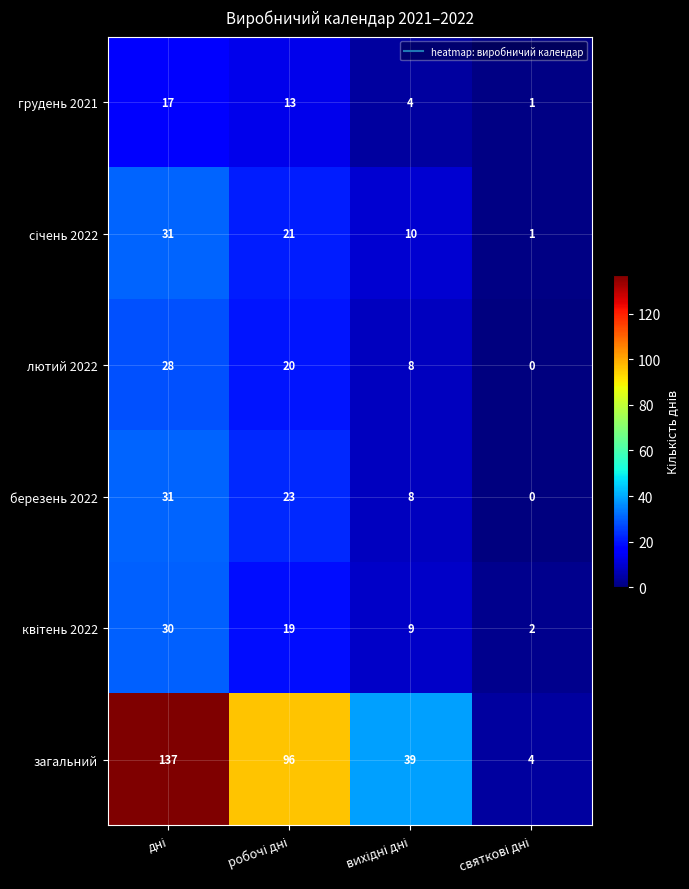

Count the загальний values in the range 39 to 137.

3